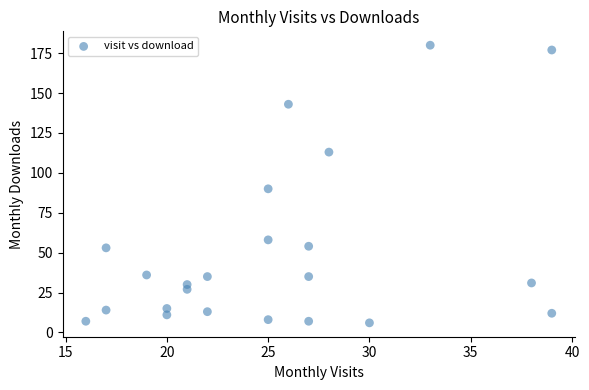

What Y value in the scatter plot is closest to 93?

90